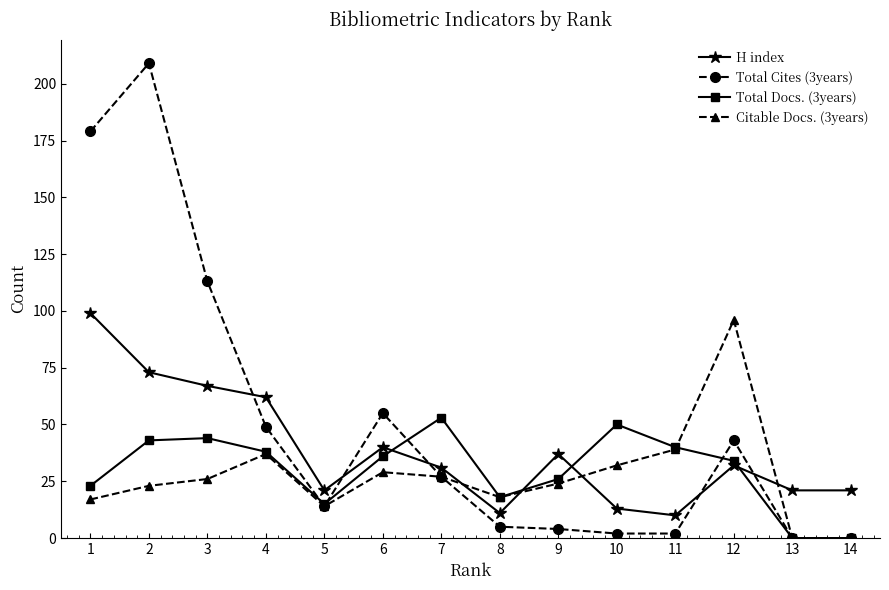

What is the greatest value displayed?

209